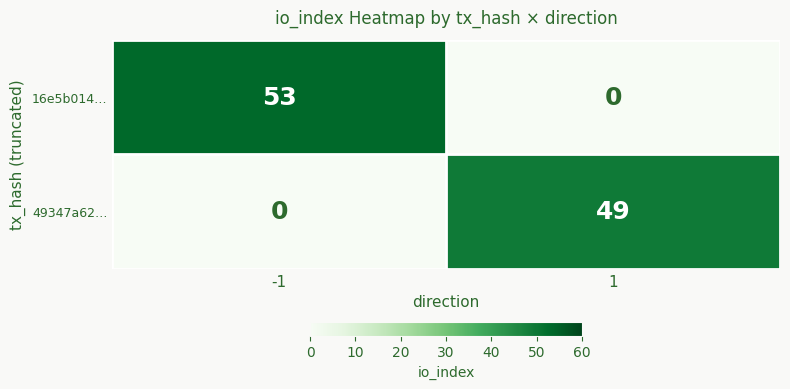

At which category is the sum across all series the highest?

-1